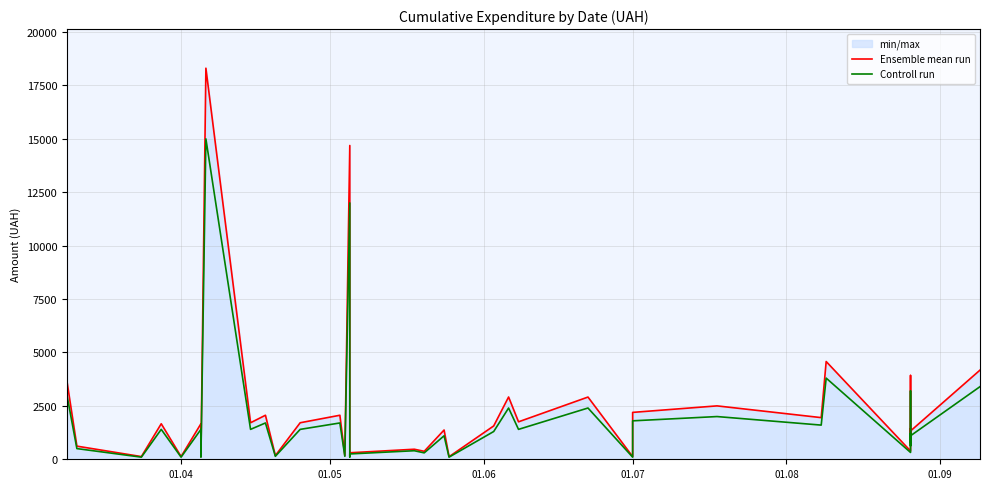

What is the value of the Controll run point at the 6th from the left?

1400.0